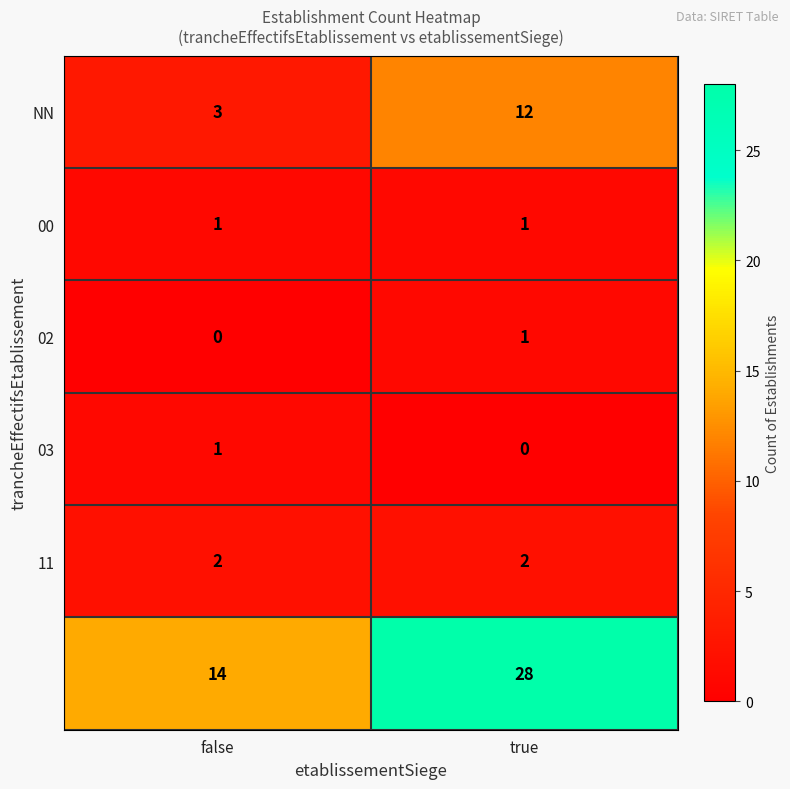

What is the maximum value shown in the chart?

28